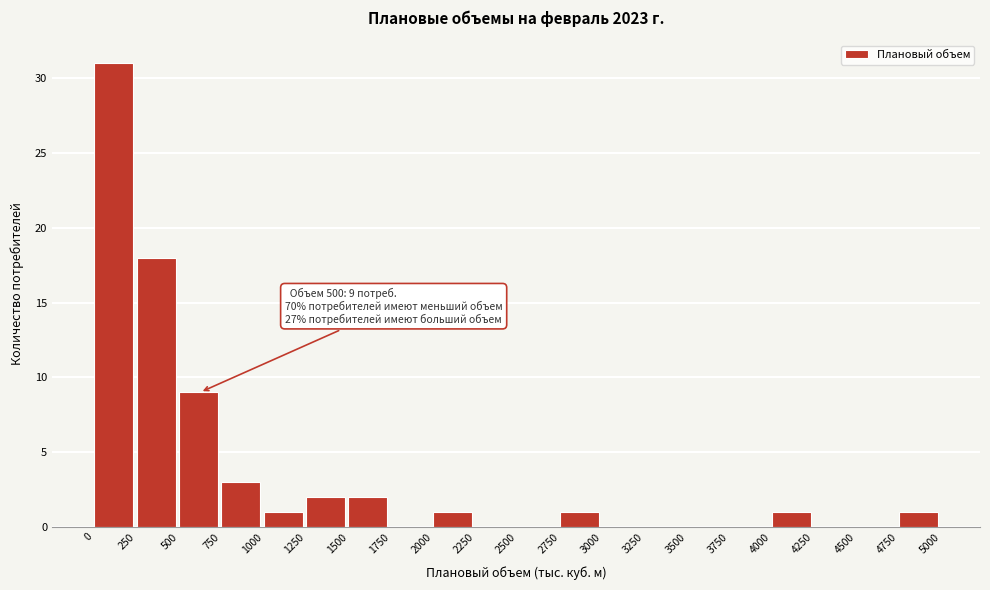

Which range on the x-axis has the tallest bar?

0 to 250